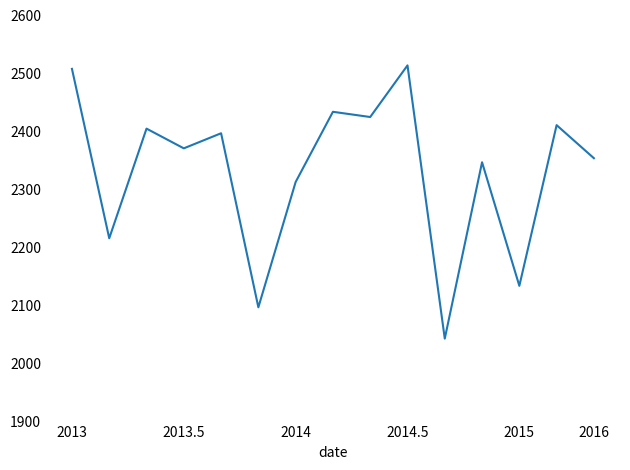

True or false: the data has more than 0 interior local peaks.

True